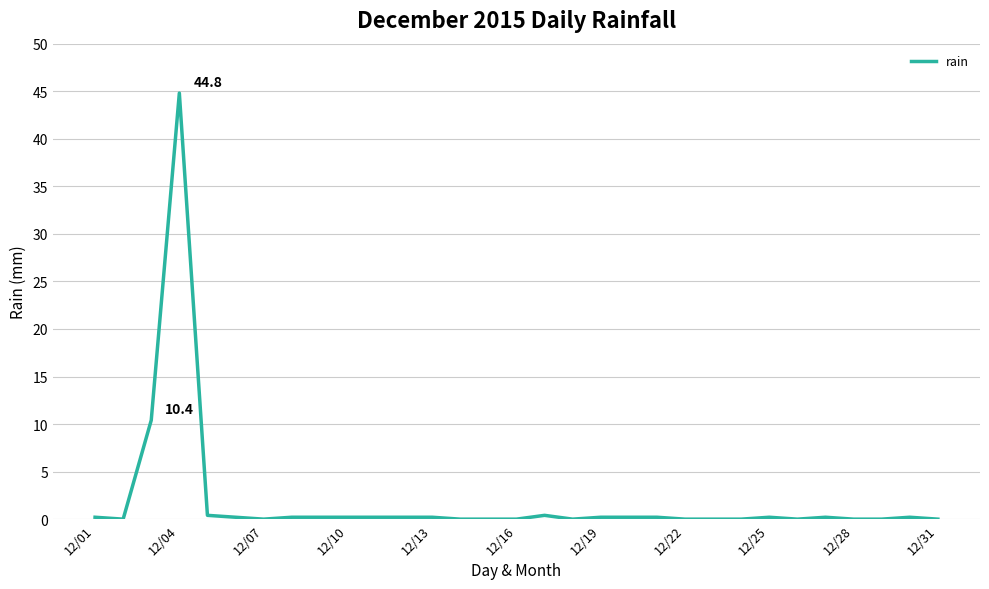

What is the greatest value displayed?

44.8